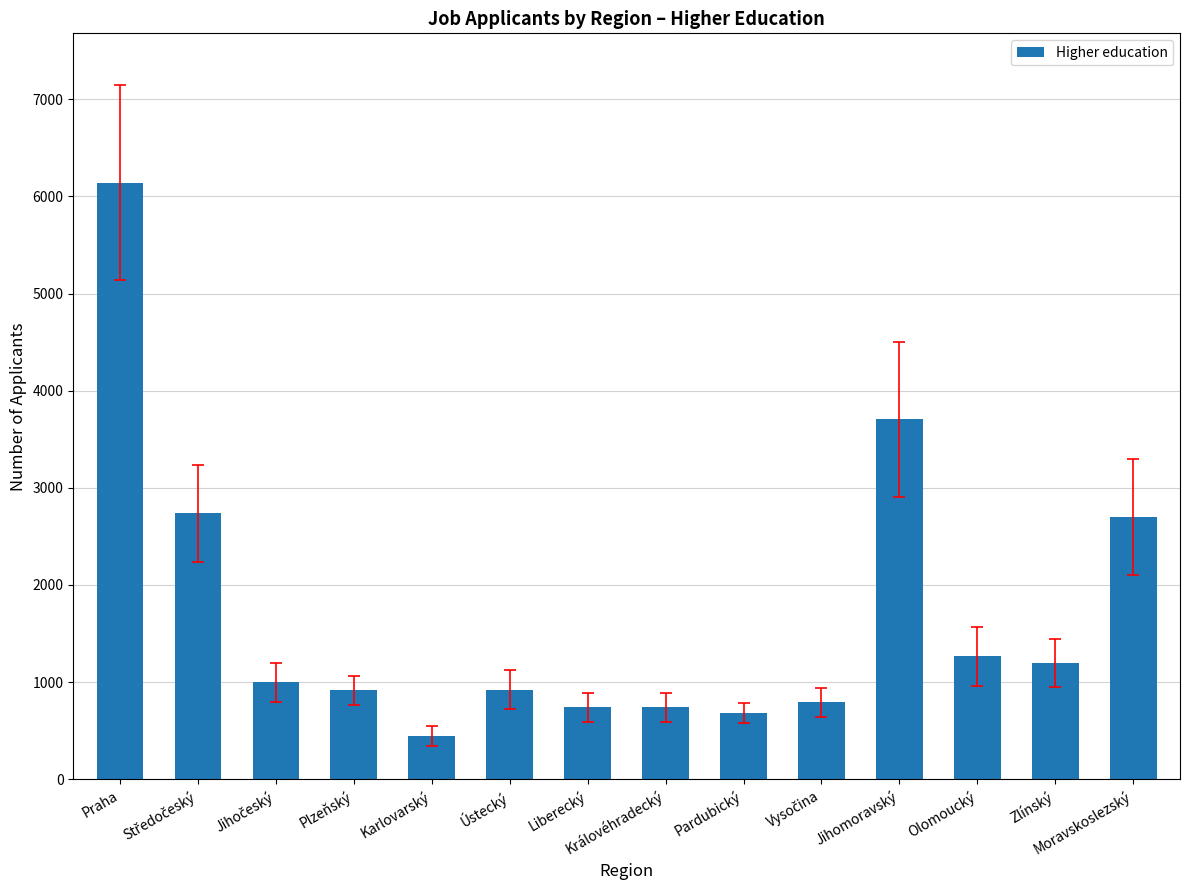

How many data points are less than 998?

7